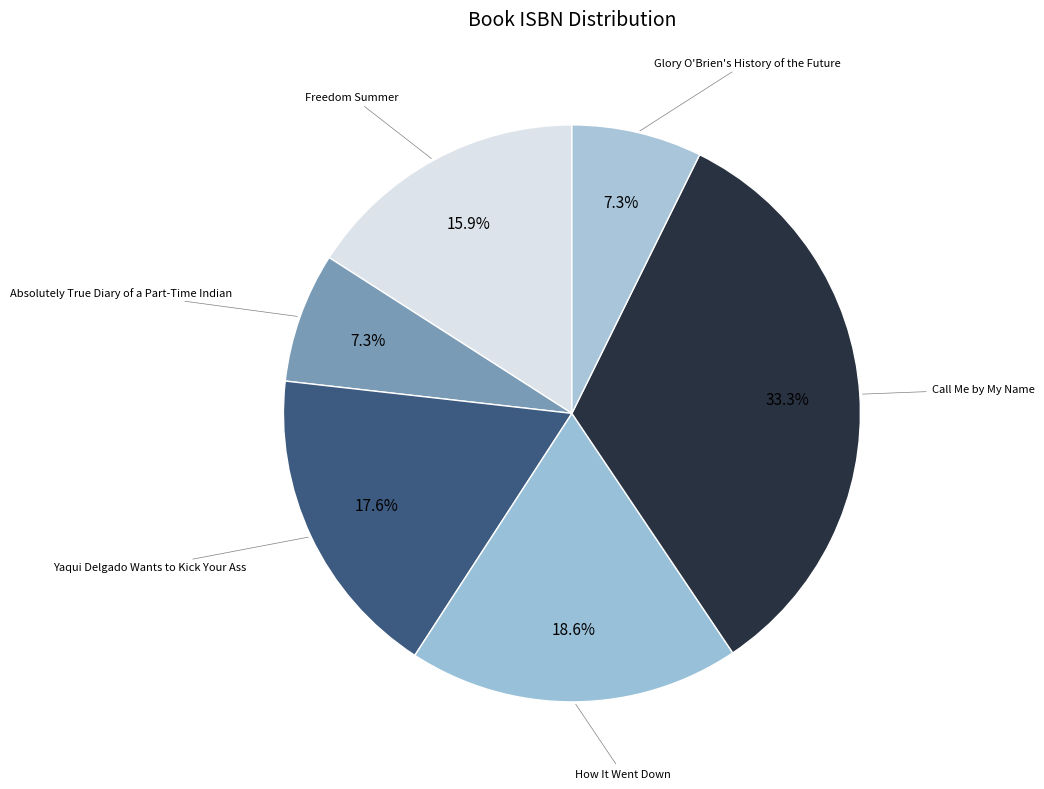

How many segments does this pie chart have?

6